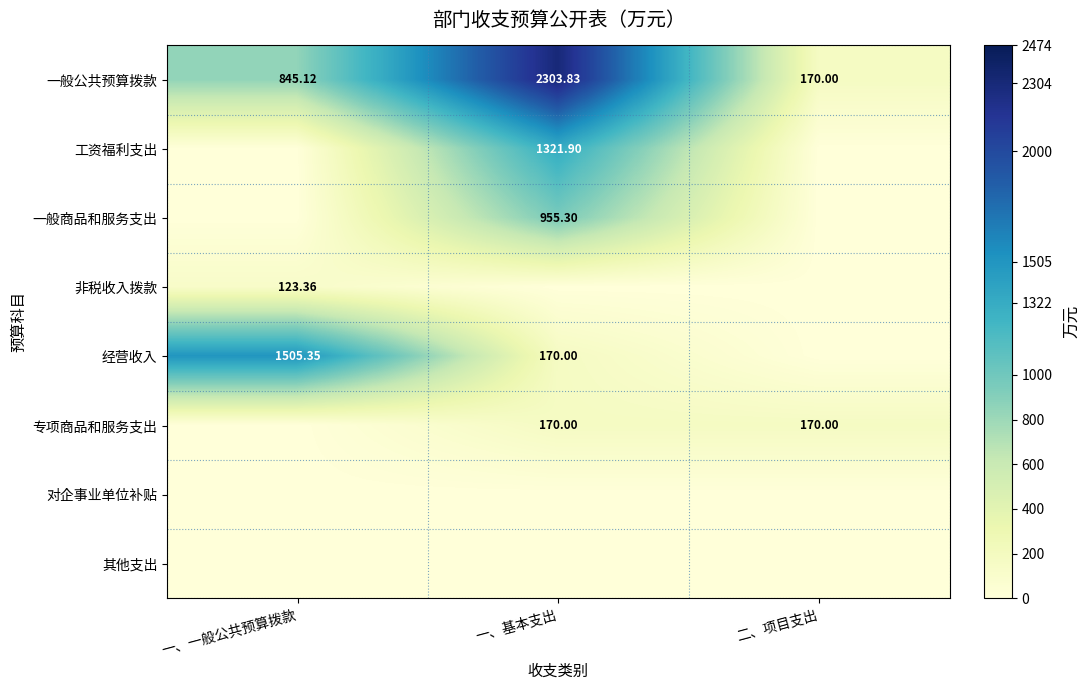

List the labels in order of 一般公共预算拨款 value, smallest first.

二、项目支出, 一、一般公共预算拨款, 一、基本支出